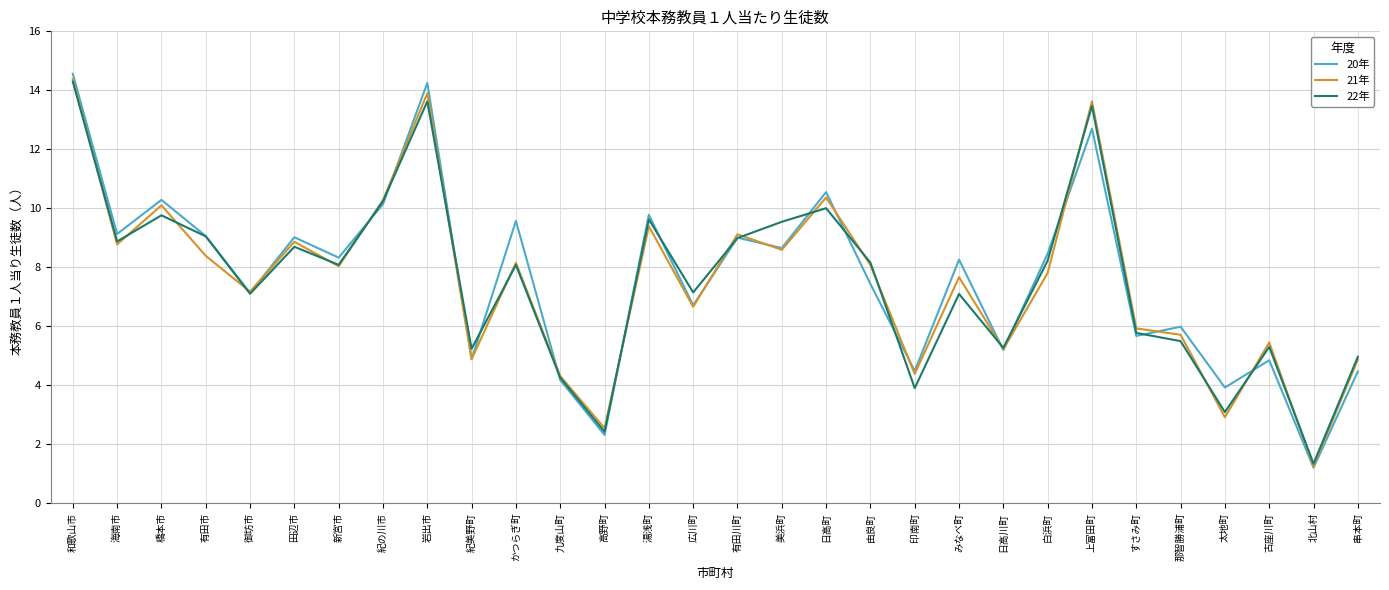

At which category is the sum across all series the highest?

和歌山市